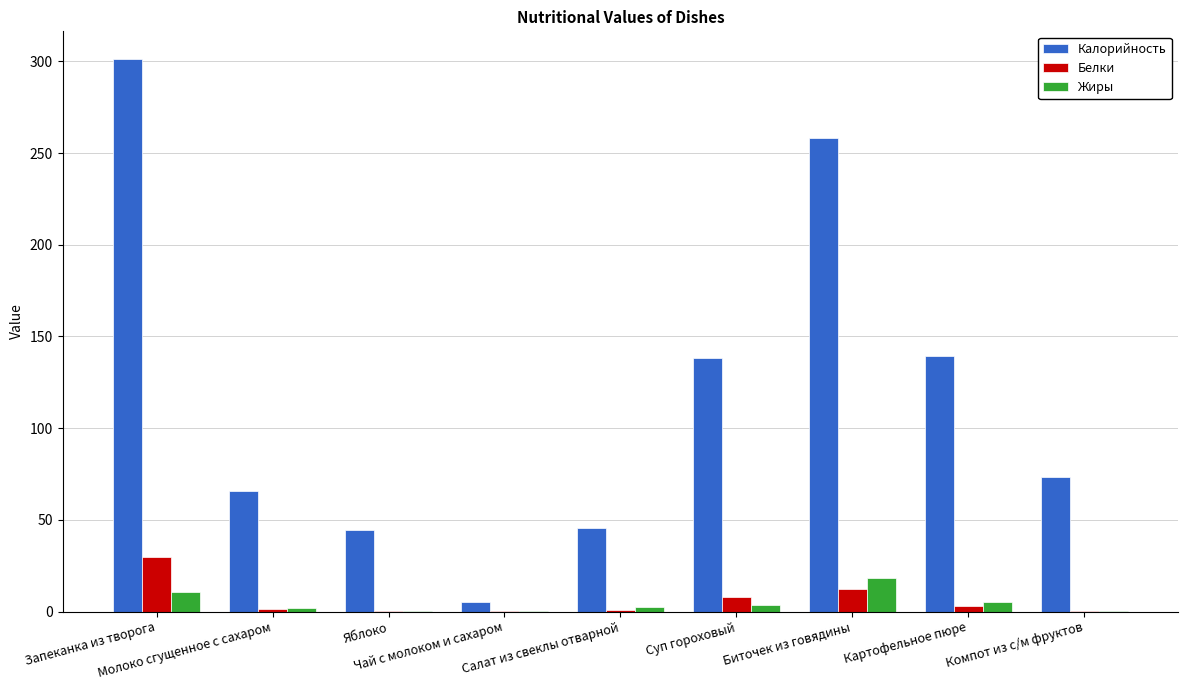

The Калорийность series shows 65.5 at Молоко сгущенное с сахаром. True or false?

True